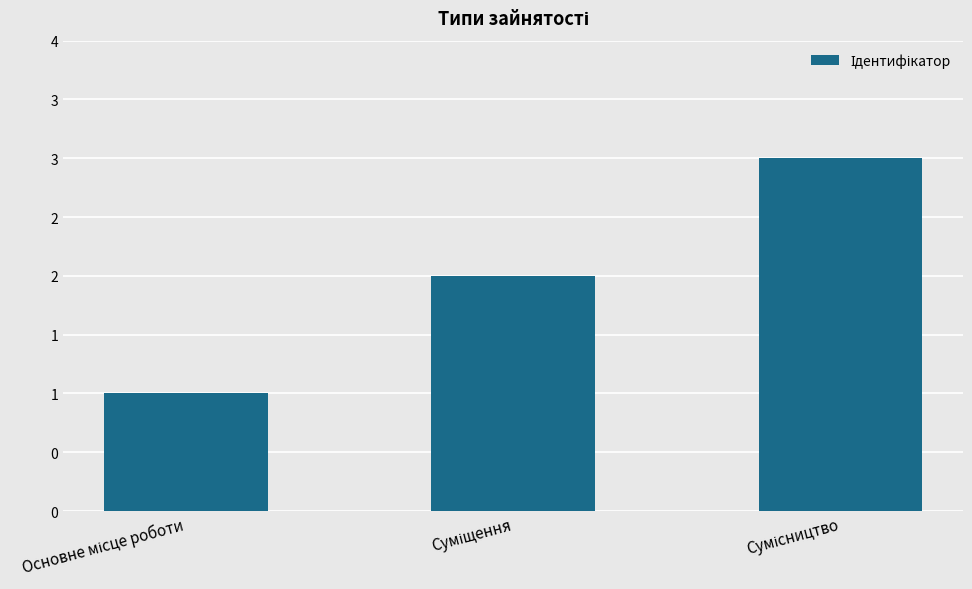

The chart shows a value of 3 at Сумісництво. True or false?

True